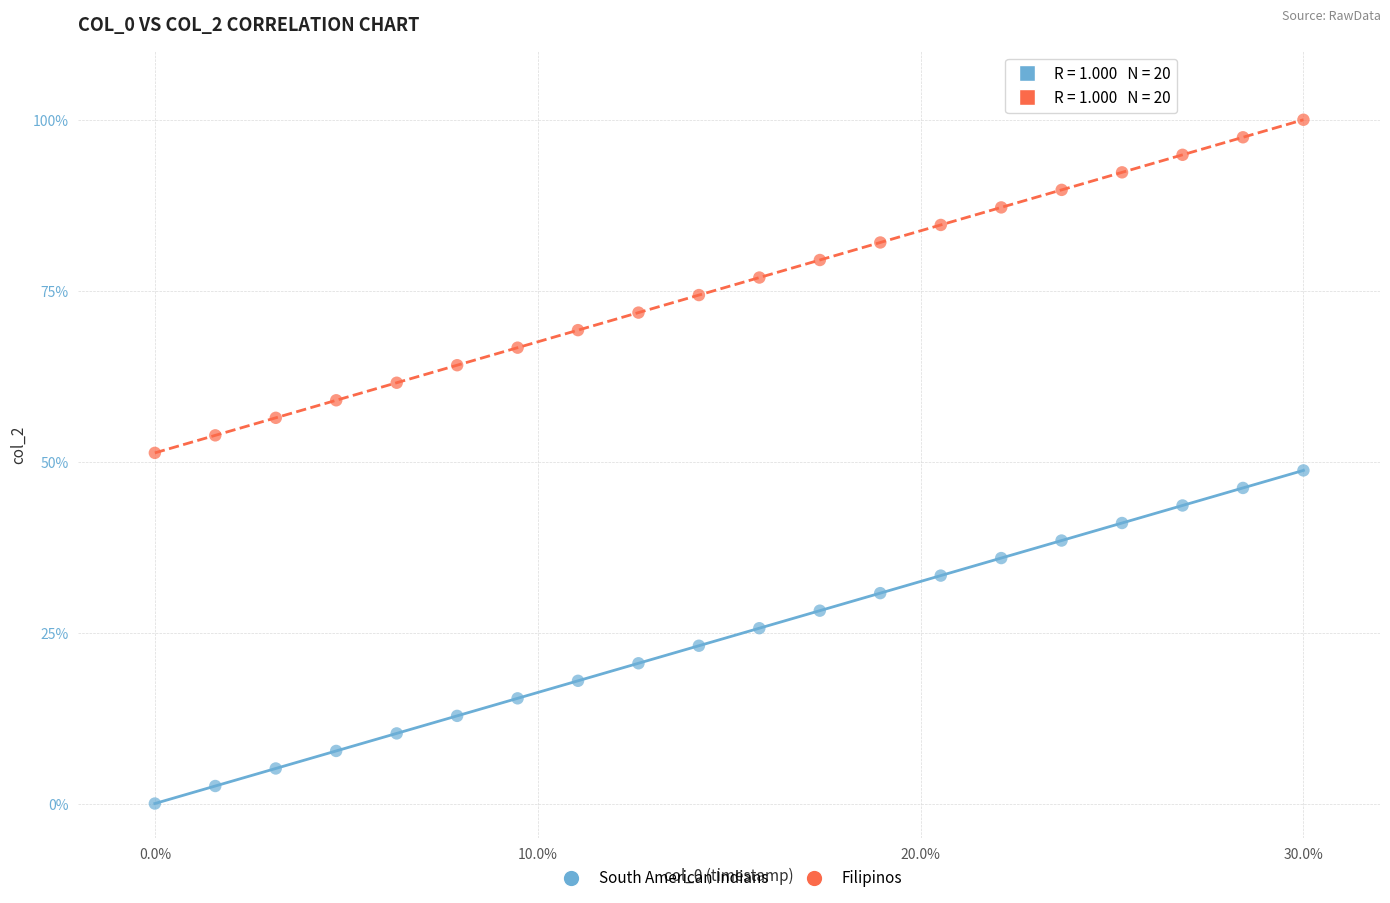

What are all the series names shown in the legend?

South American Indians, Filipinos